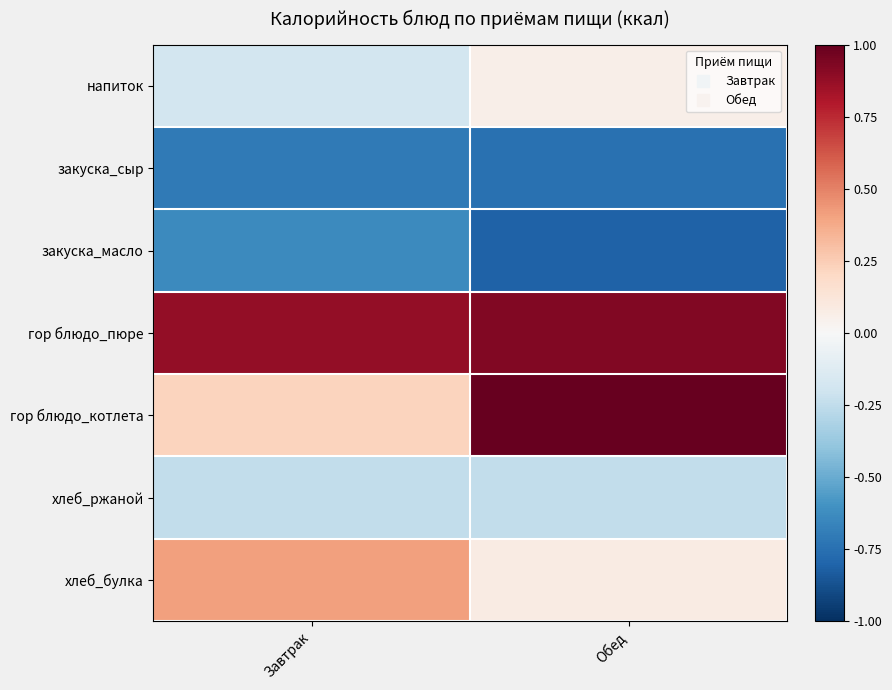

Count the number of data series in this chart.

7